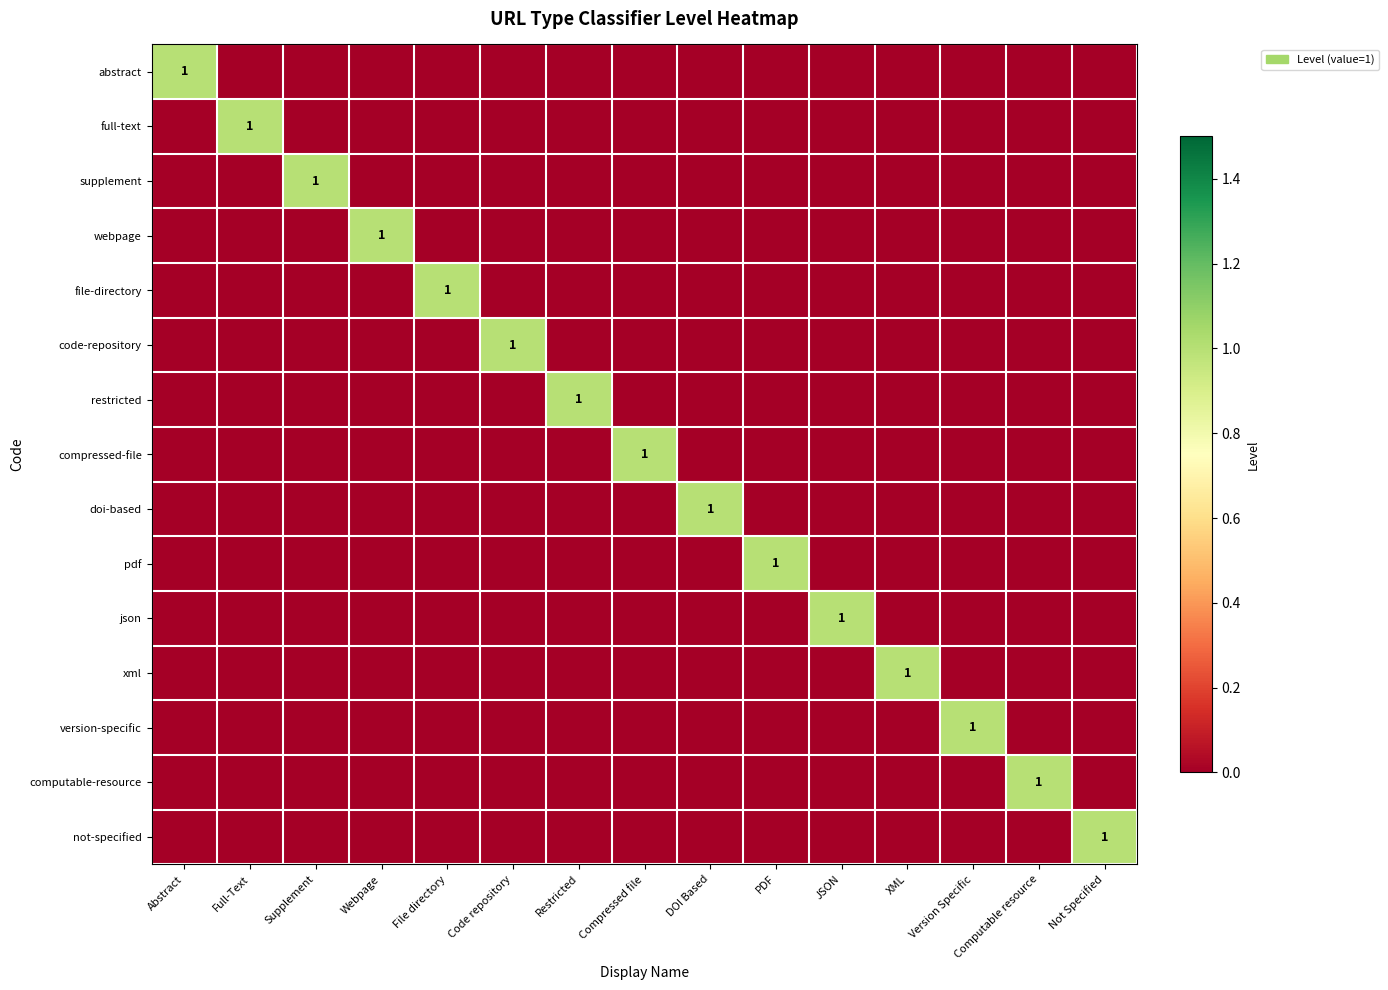

How many supplement values are between 0 and 1?

15